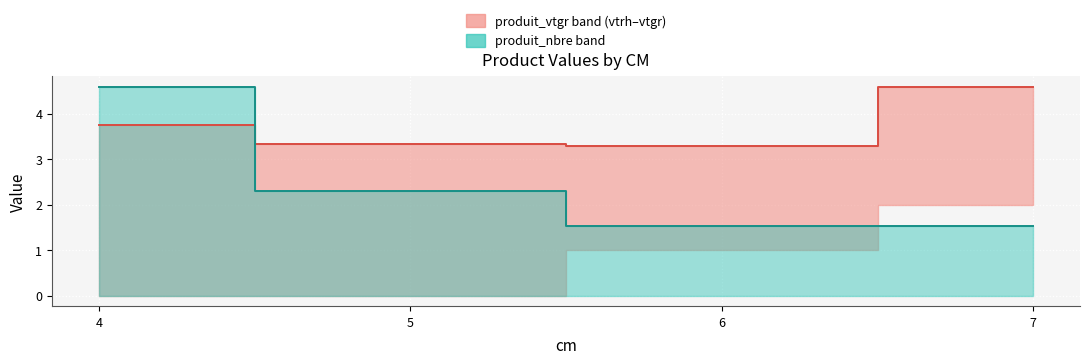

The produit_nbre median series shows 2.1 at 6. True or false?

False